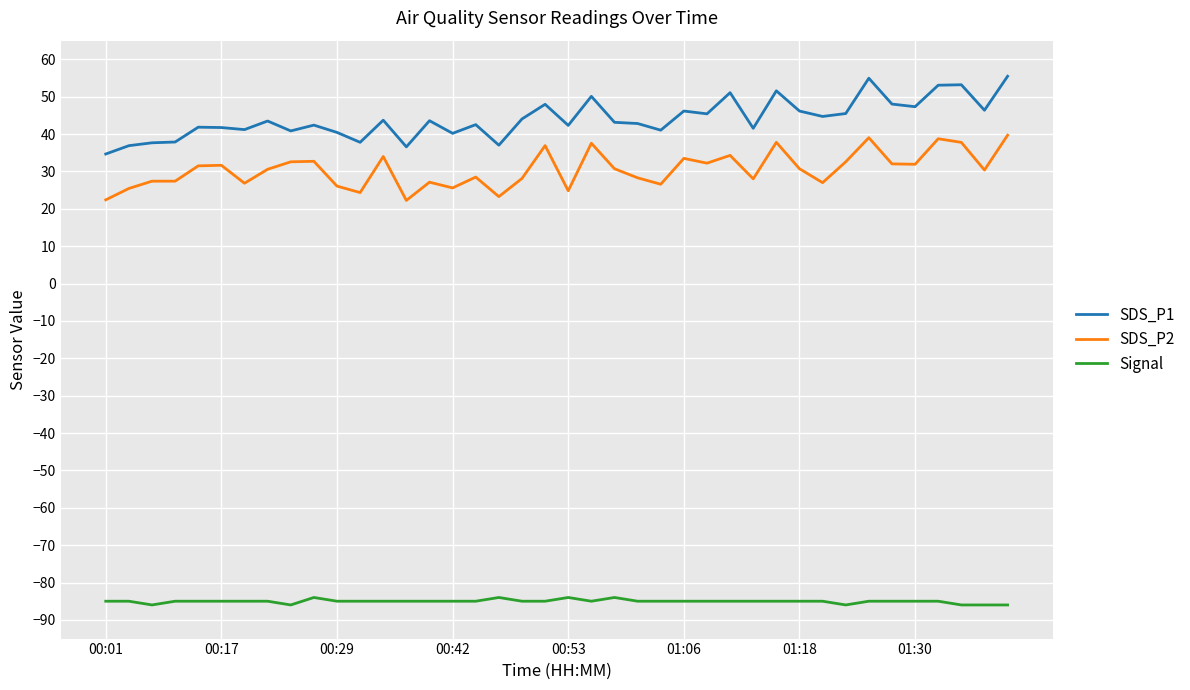

Rank the series by their maximum value, from lowest to highest.

Signal, SDS_P2, SDS_P1